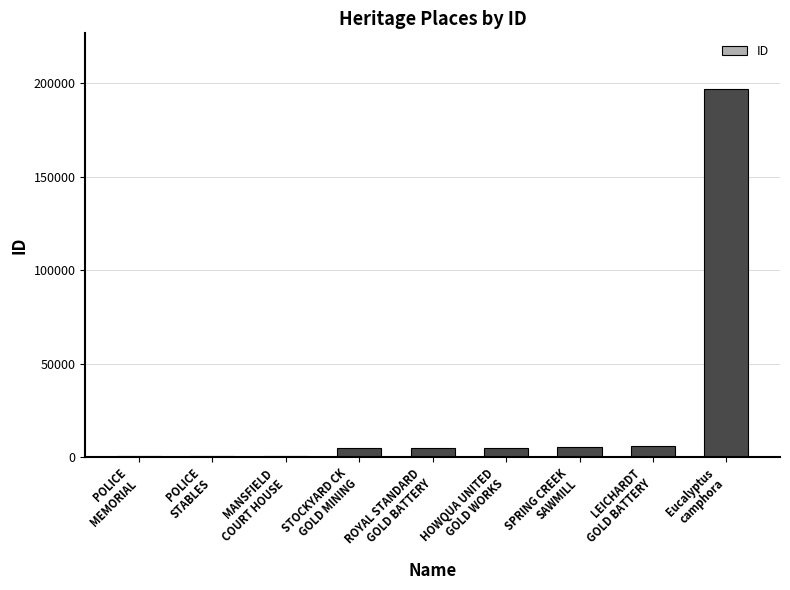

What is the label of the 7th bar from the left?

SPRING CREEK
SAWMILL